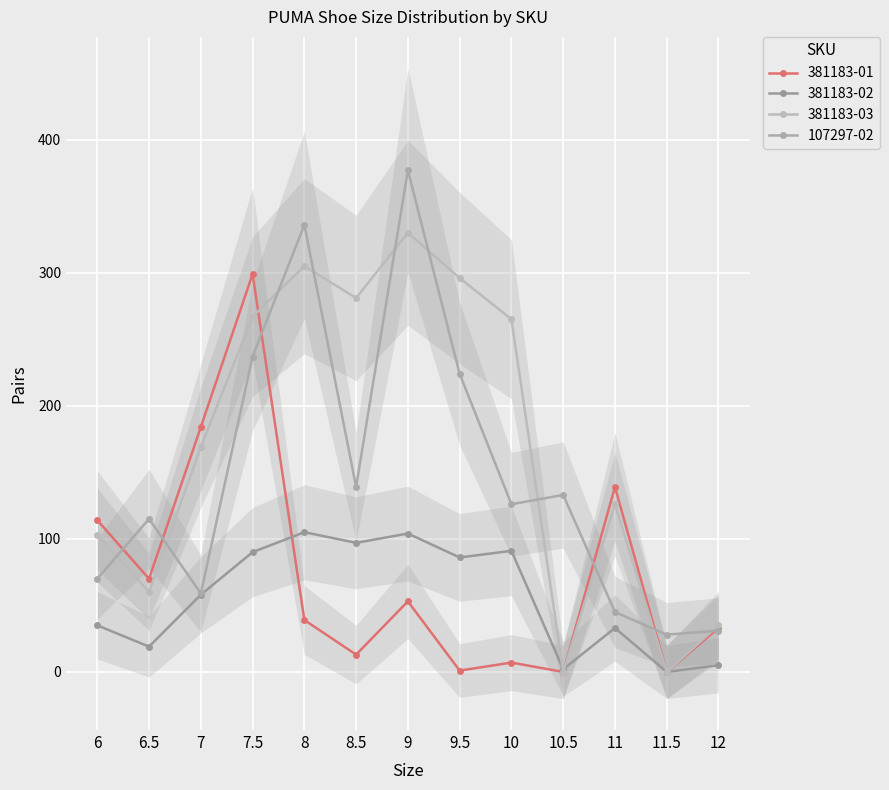

Is the value of 107297-02 at 6 greater than the value of 381183-03 at 7.5?

No